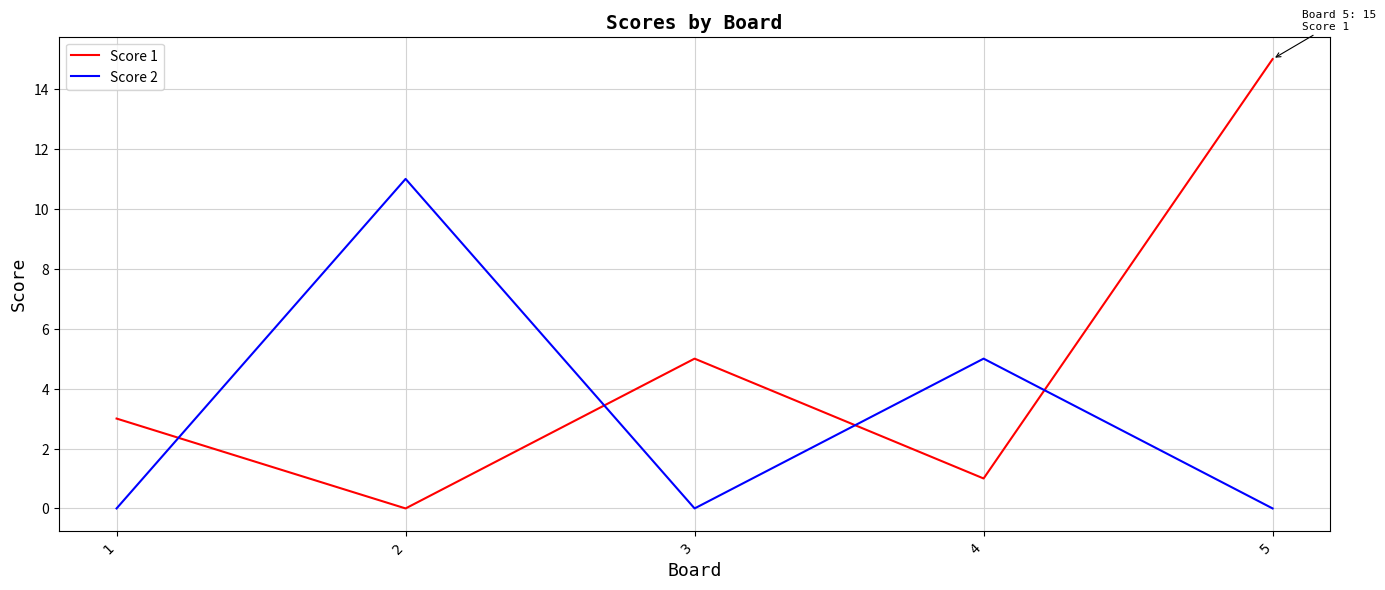

How many categories are shown in the chart?

5